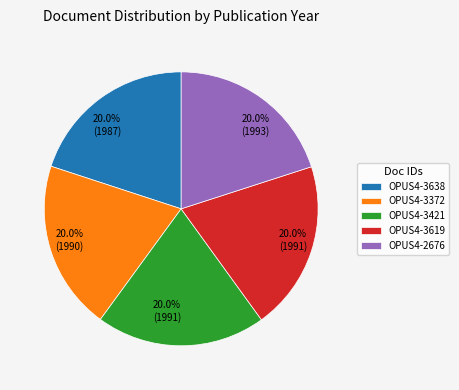

Is there a majority slice in this chart?

No